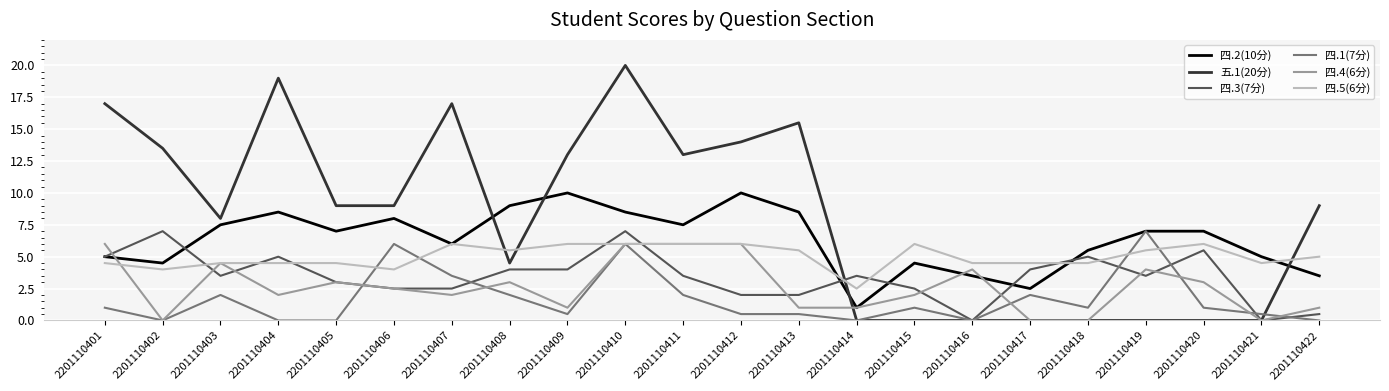

Which series ends up on top after the final intersection of 四.3(7分) and 四.5(6分)?

四.5(6分)